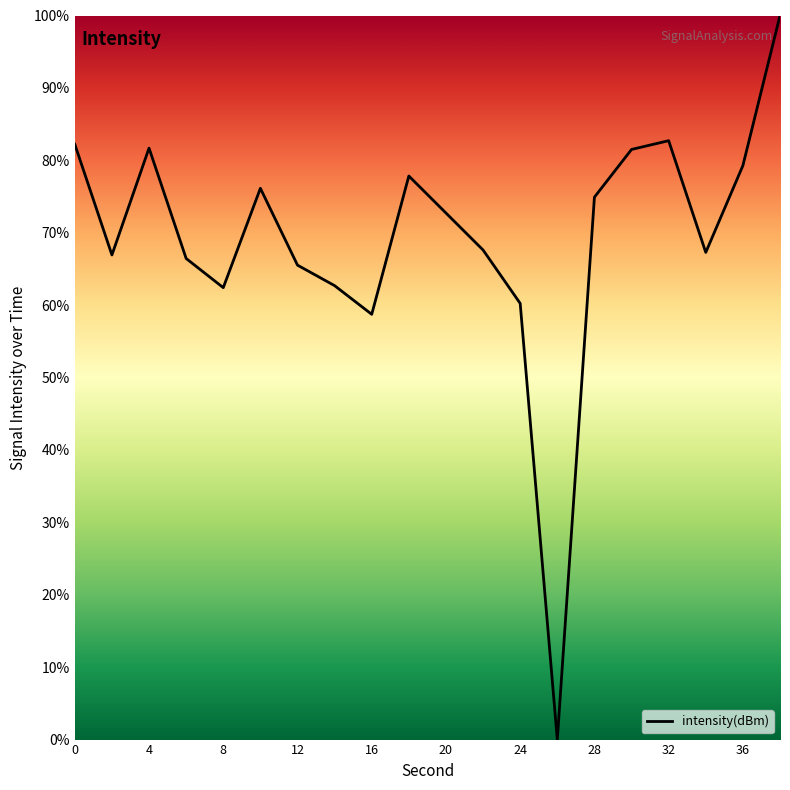

What is the difference between the maximum and minimum values?

100.0